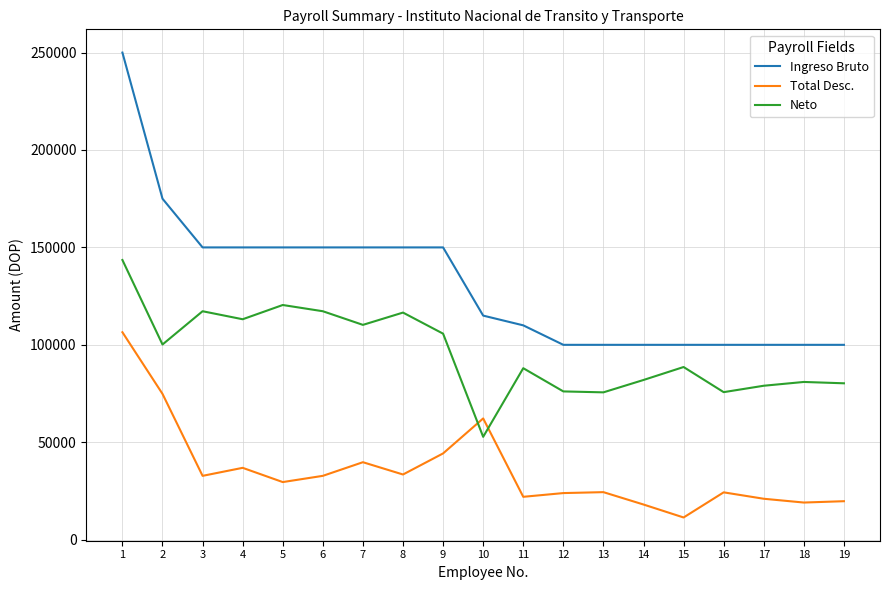

Is the value of Ingreso Bruto at 16 greater than the value of Total Desc. at 12?

Yes